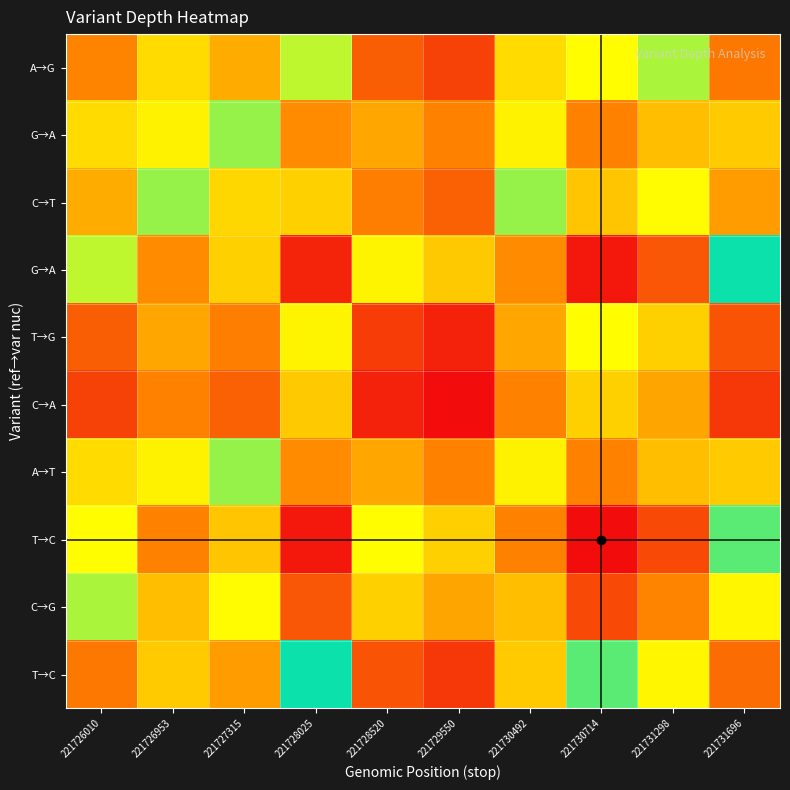

Which category has the highest value across all series?

221730714